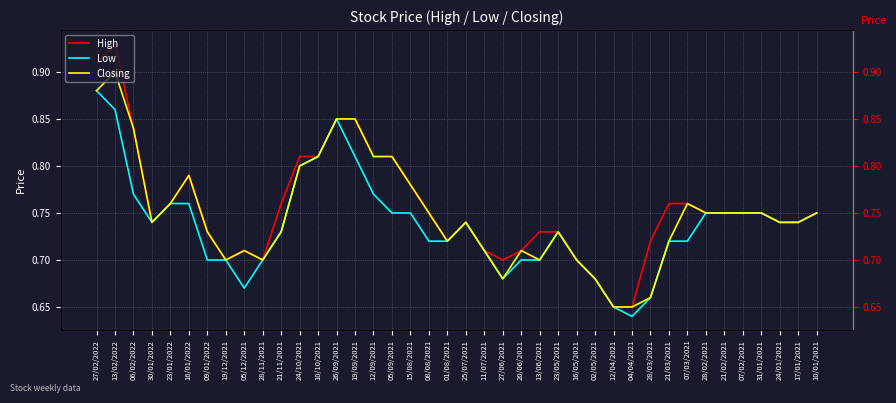

True or false: Closing and Low cross at least once.

False